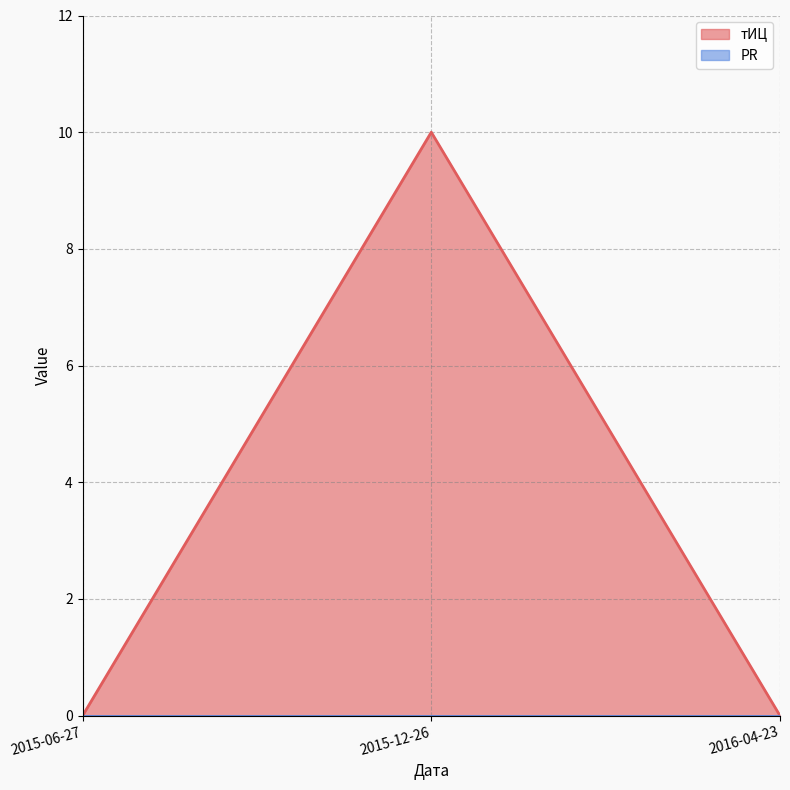

List the labels in order of value, largest first.

2015-12-26, 2015-06-27, 2016-04-23